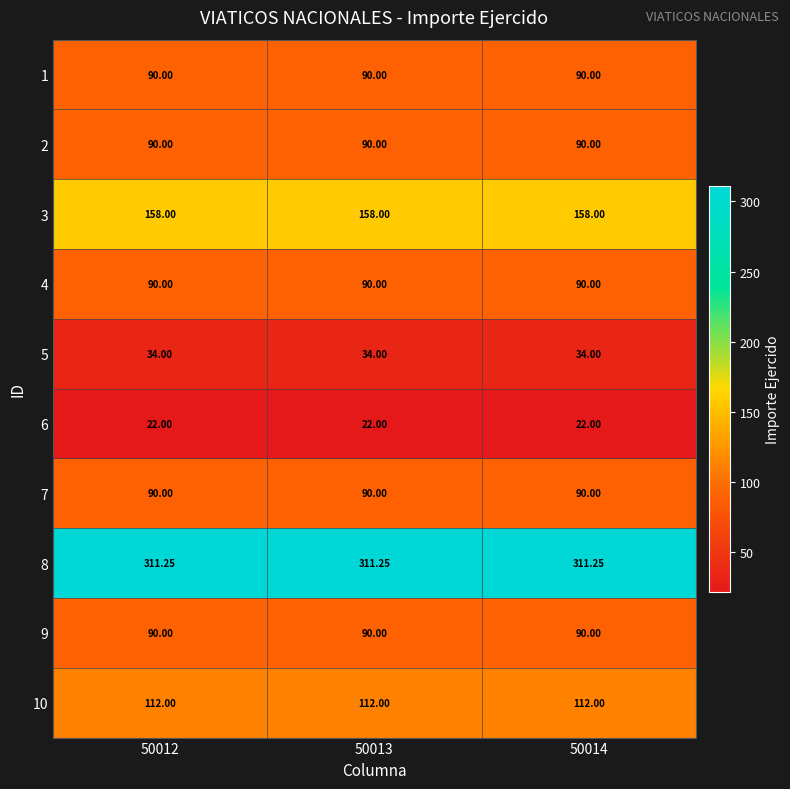

How many distinct data groups are displayed?

10